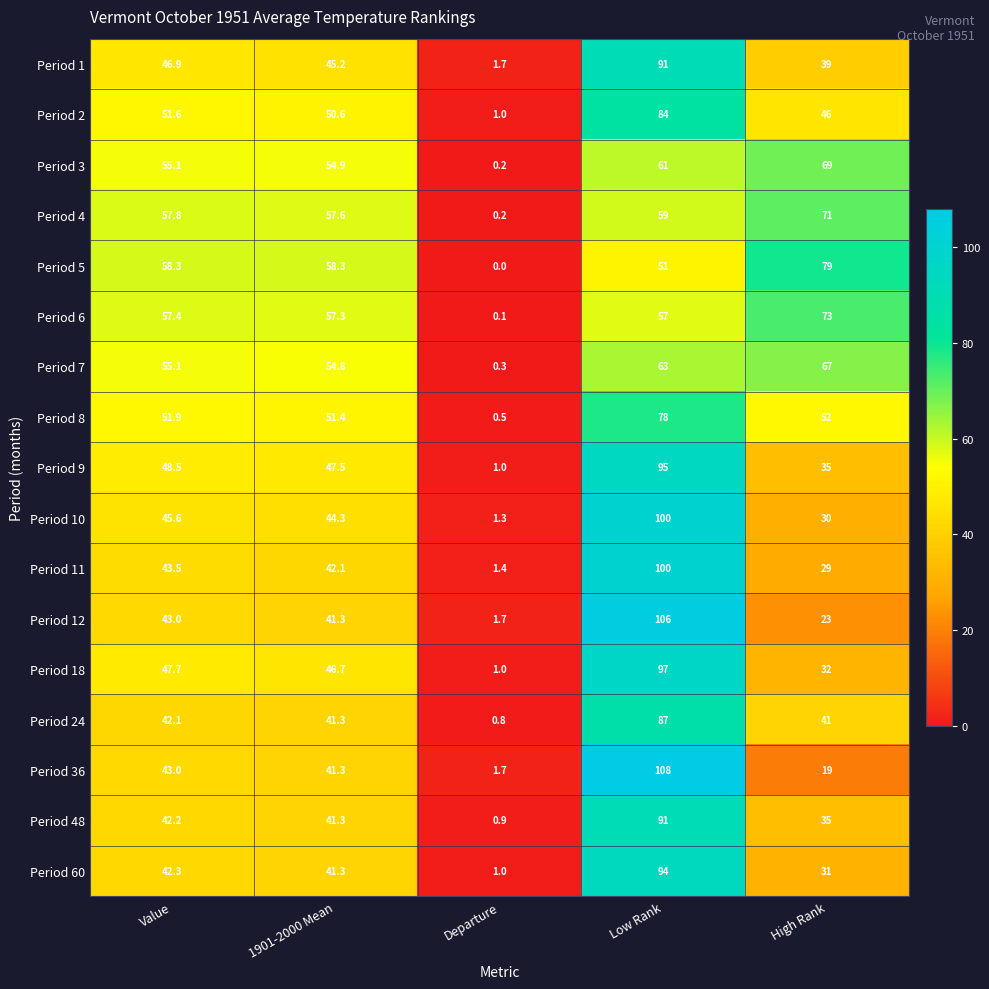

Which series has the largest total across all categories?

Period 5